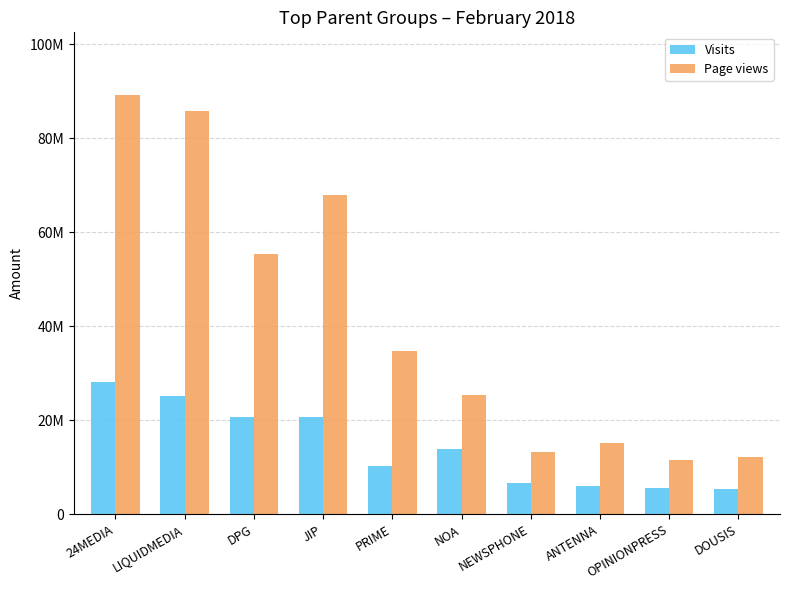

Which series changed the most between DPG and NOA?

Page views